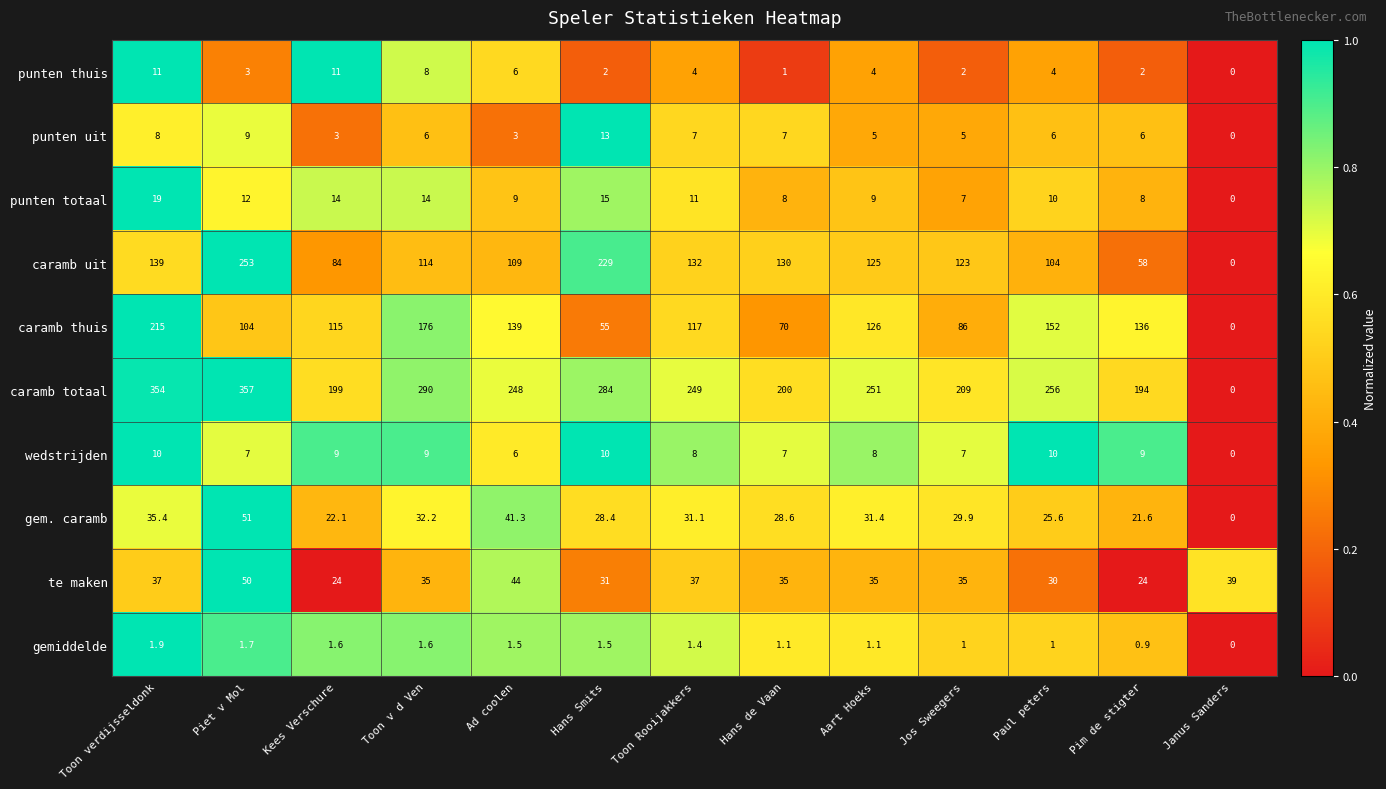

What is the difference between the maximum and minimum values in the punten totaal series?

19.0